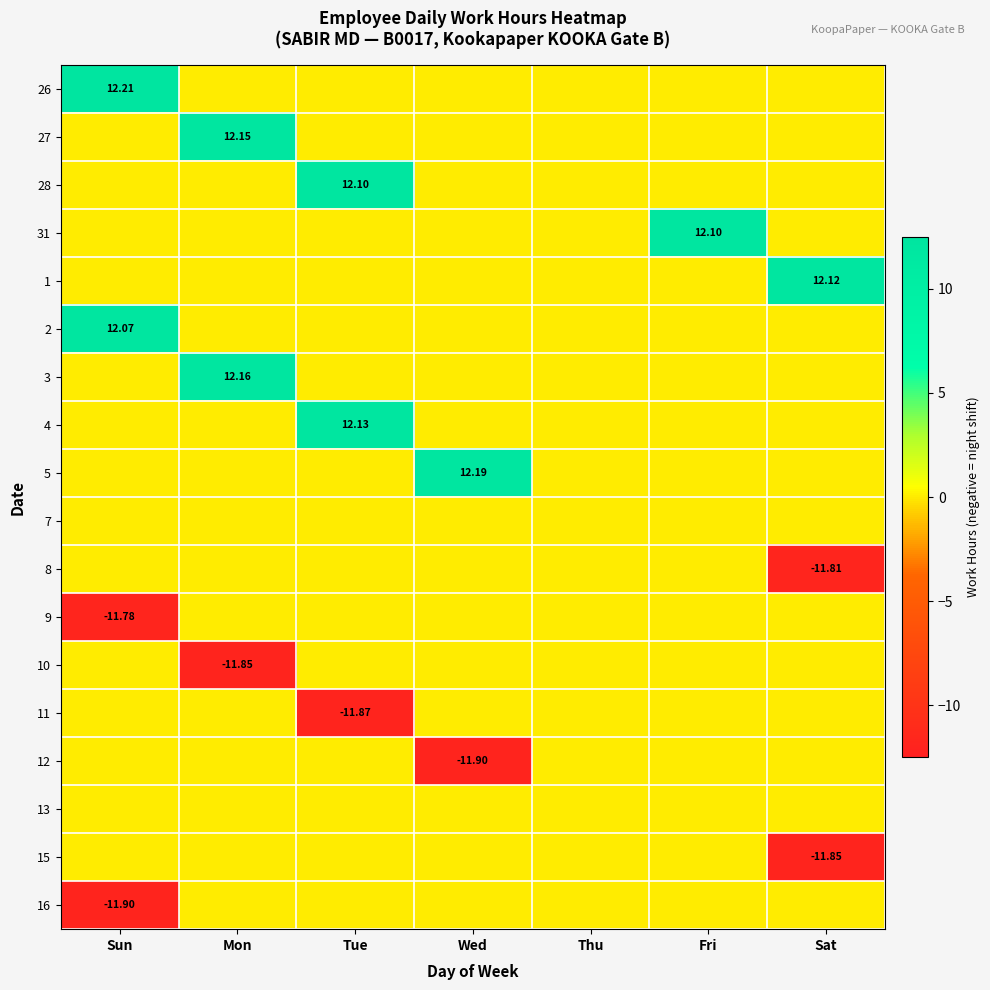

How many data points in 31 are above 0?

1